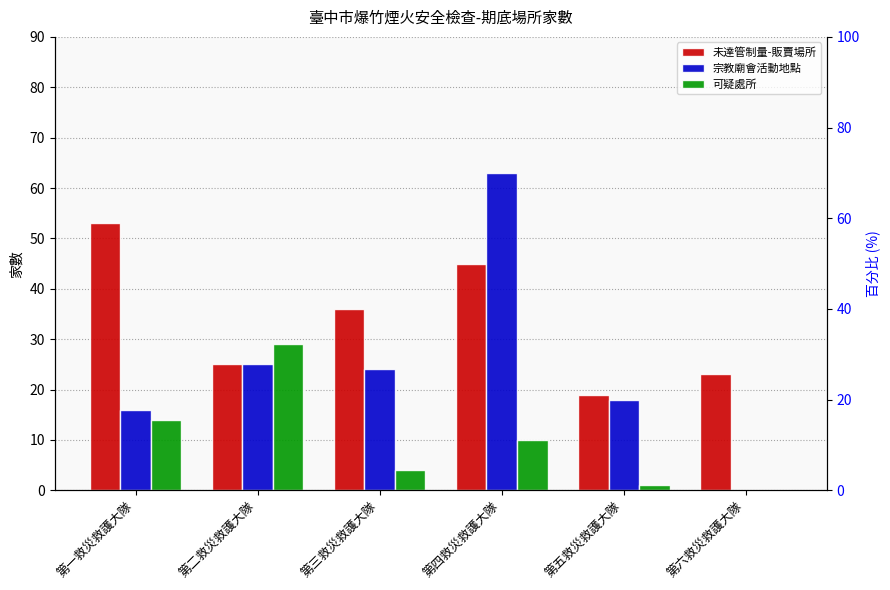

Reading left to right, extract all data points from this chart.

未達管制量-販賣場所: 53	25	36	45	19	23
宗教廟會活動地點: 16	25	24	63	18	0
可疑處所: 14	29	4	10	1	0